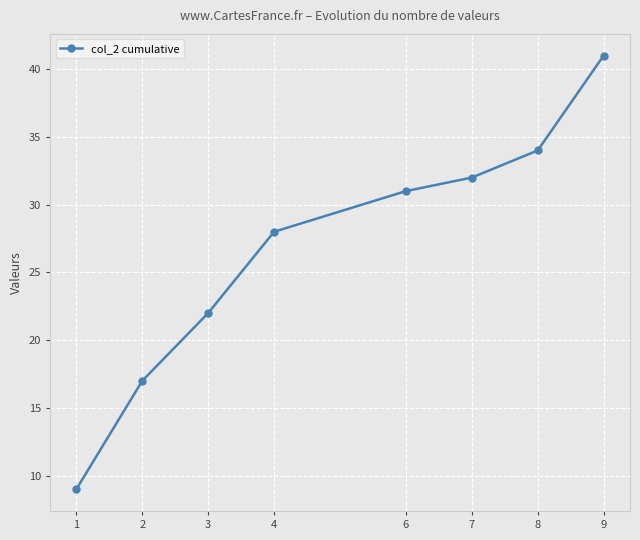

Reading right to left, what are all the values shown in this chart?

9=41	8=34	7=32	6=31	4=28	3=22	2=17	1=9